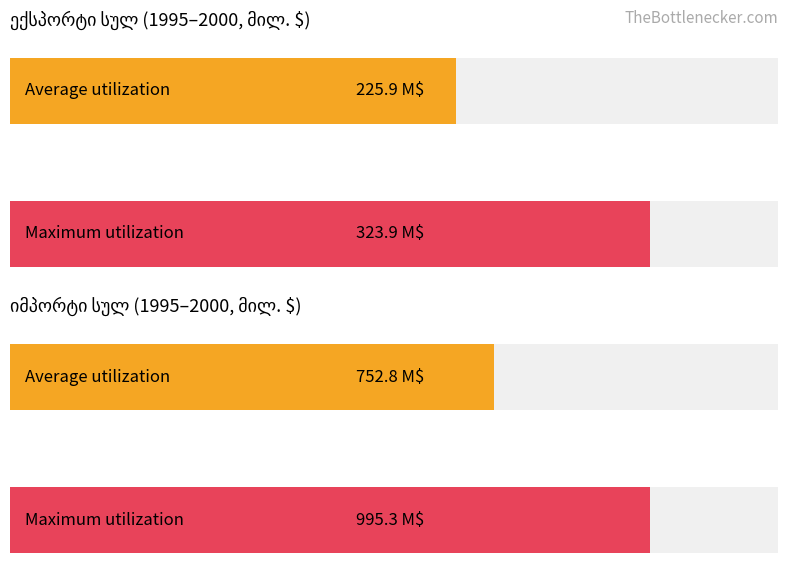

What are all the series names shown in the legend?

ექსპორტი სულ, იმპორტი სულ